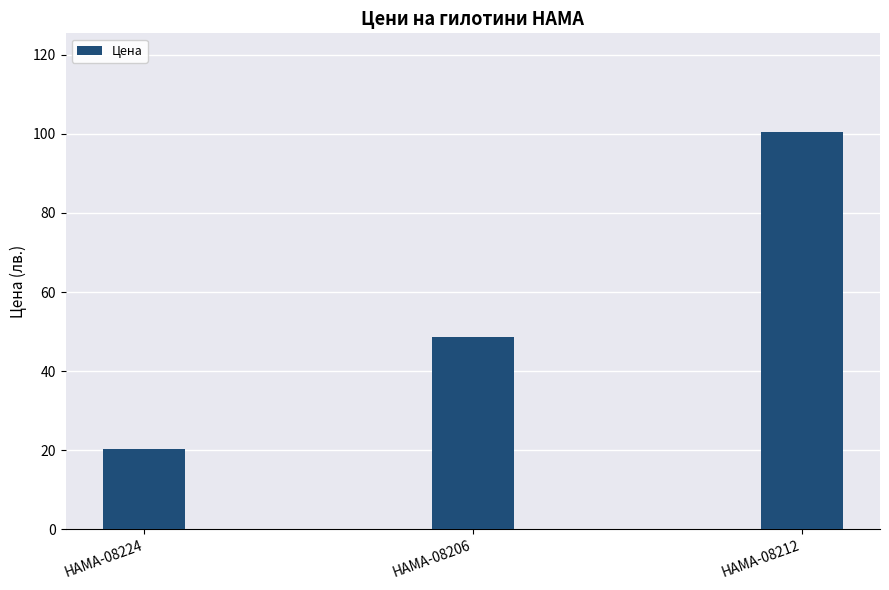

List the labels in order of value, largest first.

HAMA-08212, HAMA-08206, HAMA-08224